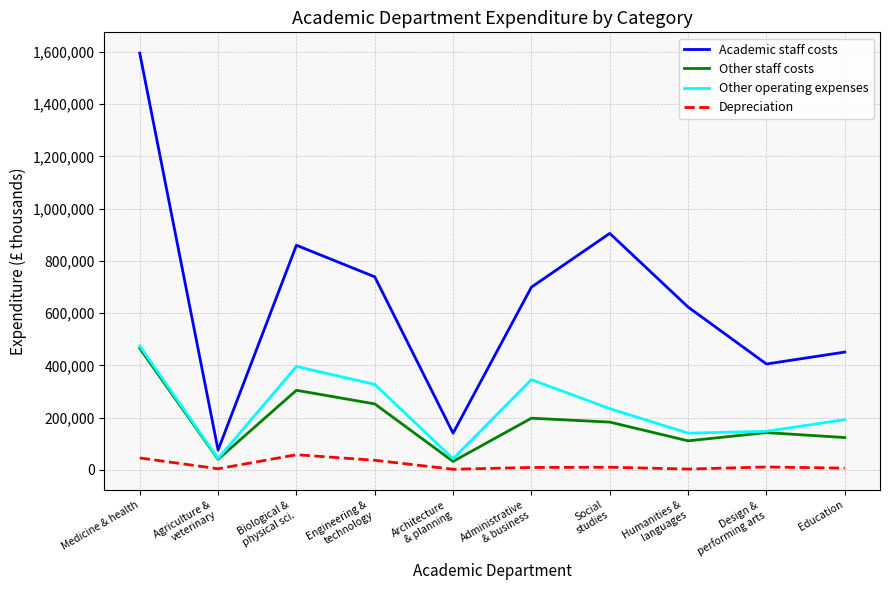

True or false: Academic staff costs and Other staff costs cross at least once.

False